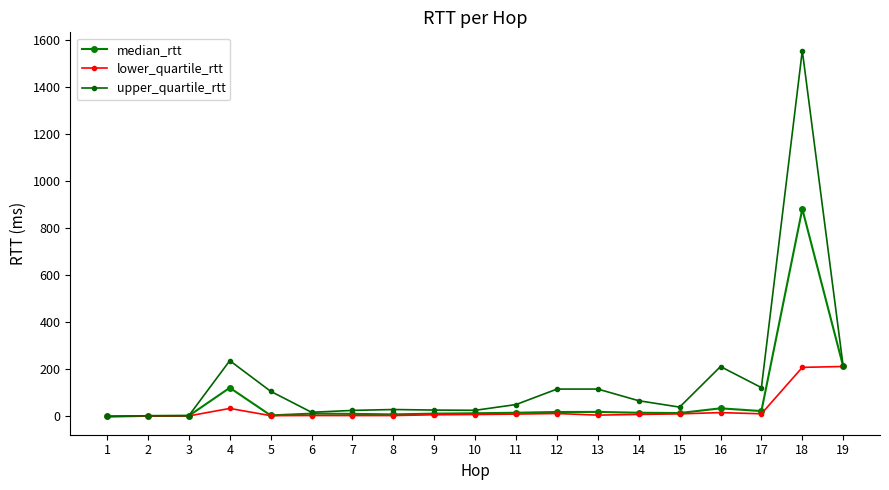

List the series in order of their overall mean, highest first.

upper_quartile_rtt, median_rtt, lower_quartile_rtt